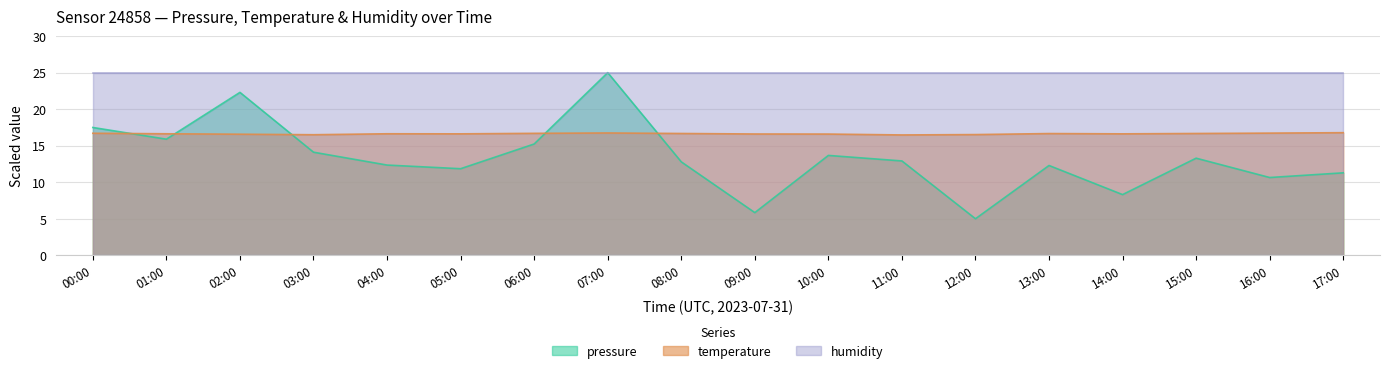

How many temperature values are between 16 and 17?

18